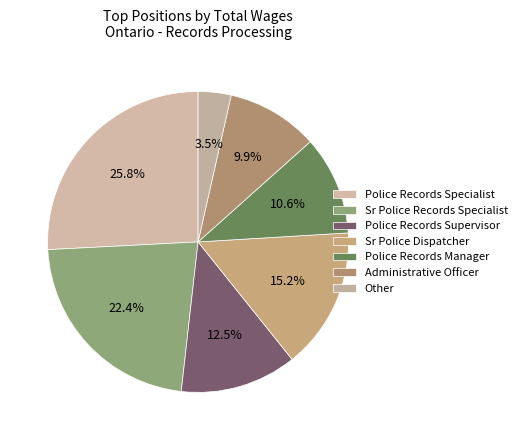

How many segments does this pie chart have?

7